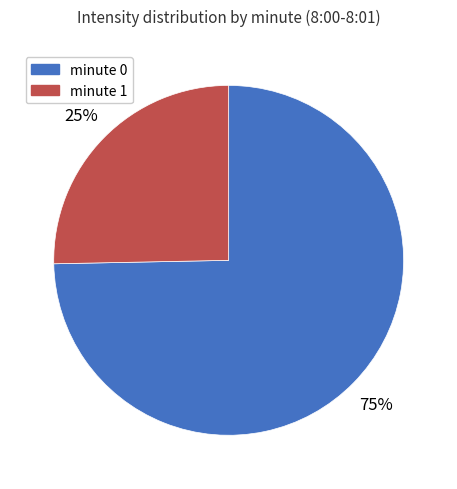

Is the sum of minute 0 and minute 1 greater than half?

Yes